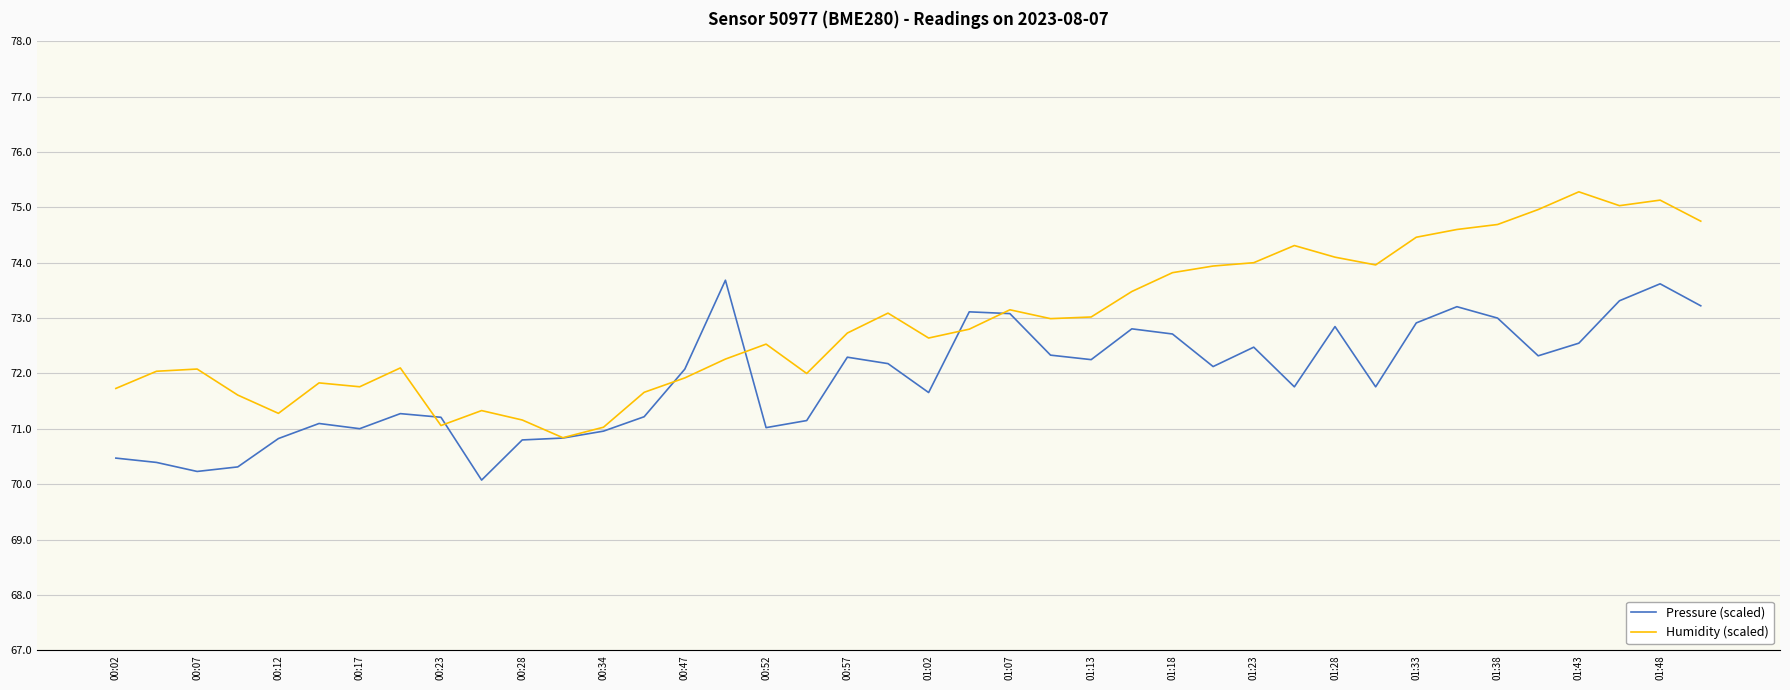

Rank the series by their average value, from highest to lowest.

Humidity (scaled), Pressure (scaled)